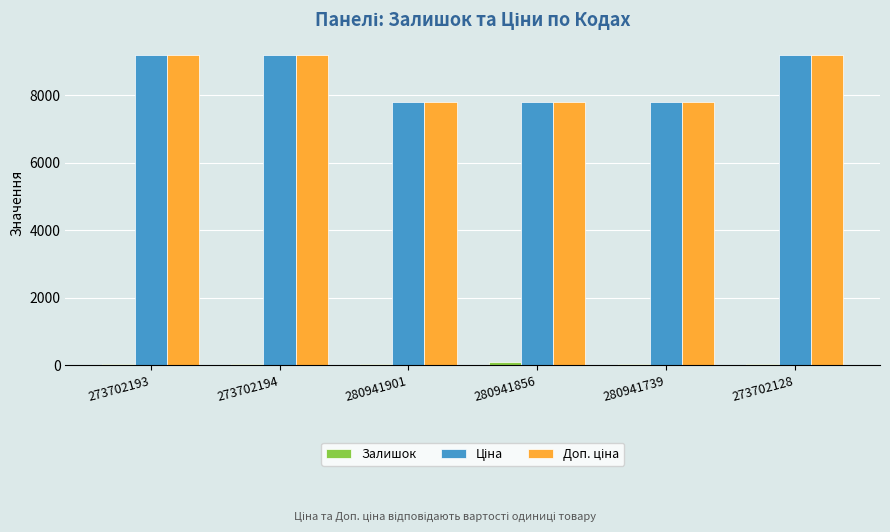

What is the greatest value displayed?

9185.9